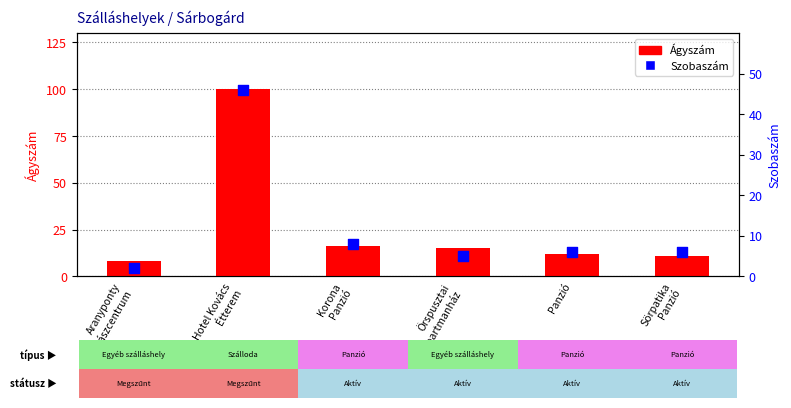

What is the total value across all series at Panzió?

18